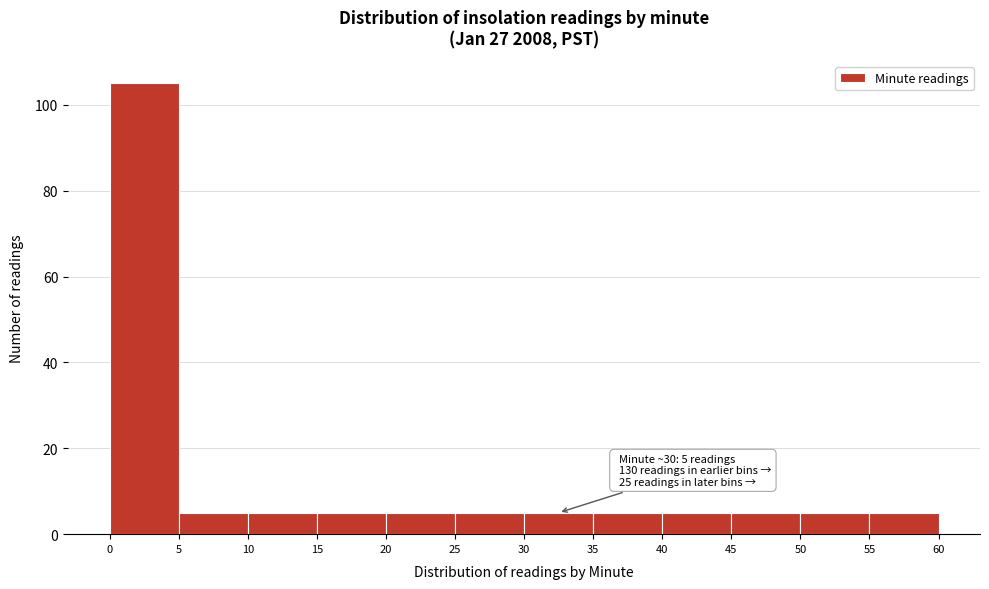

Which range on the x-axis has the tallest bar?

0 to 5